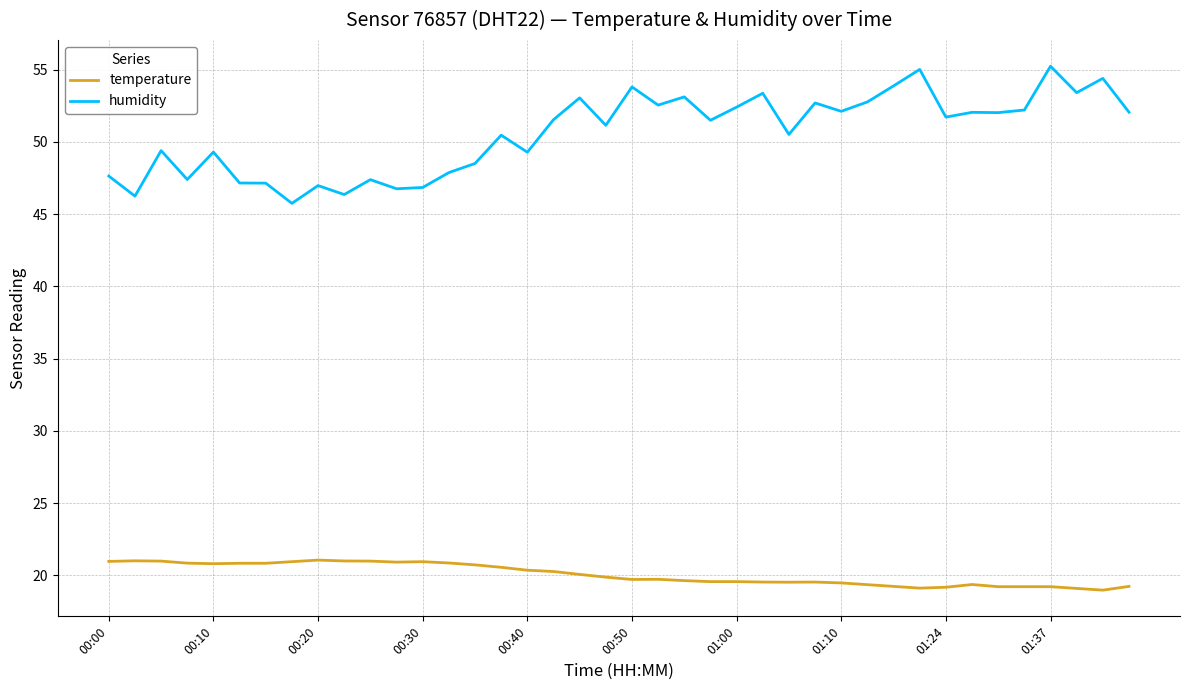

True or false: temperature and humidity intersect in this chart.

False